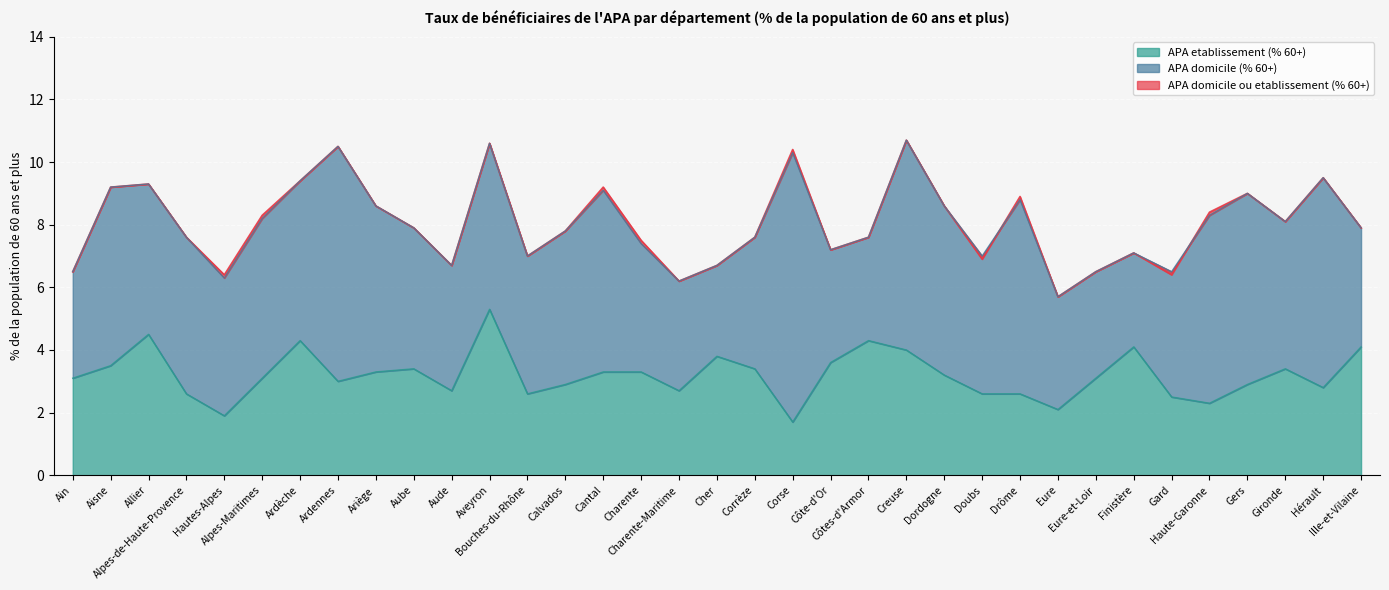

How many data points in APA etablissement (% 60+) are less than 3?

14